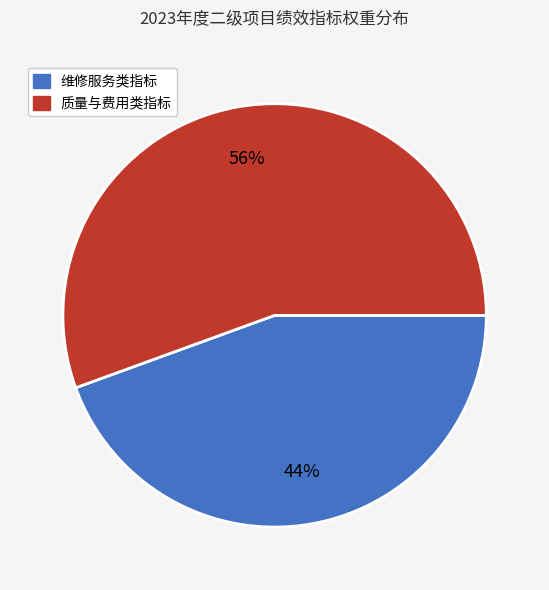

To the nearest percent, what is the average slice percentage?

50%